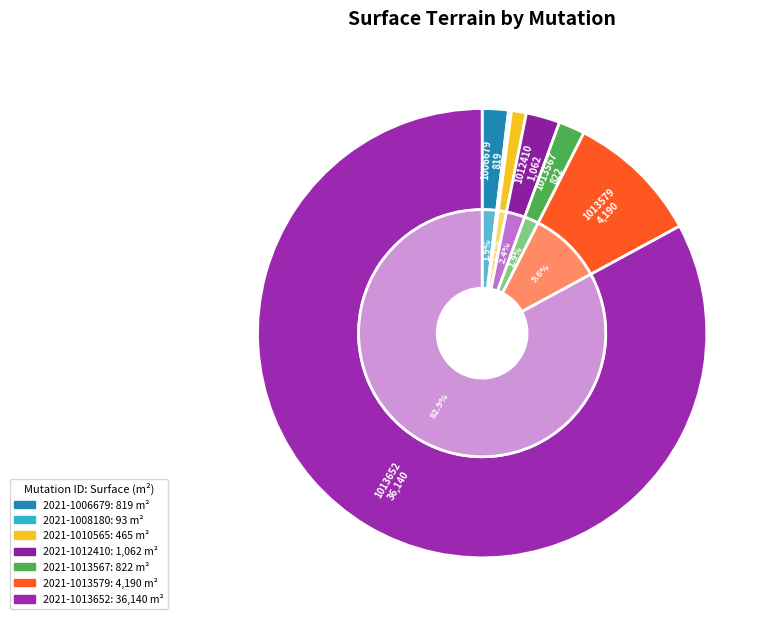

True or false: 2021-1013579 accounts for 10% of the total.

True